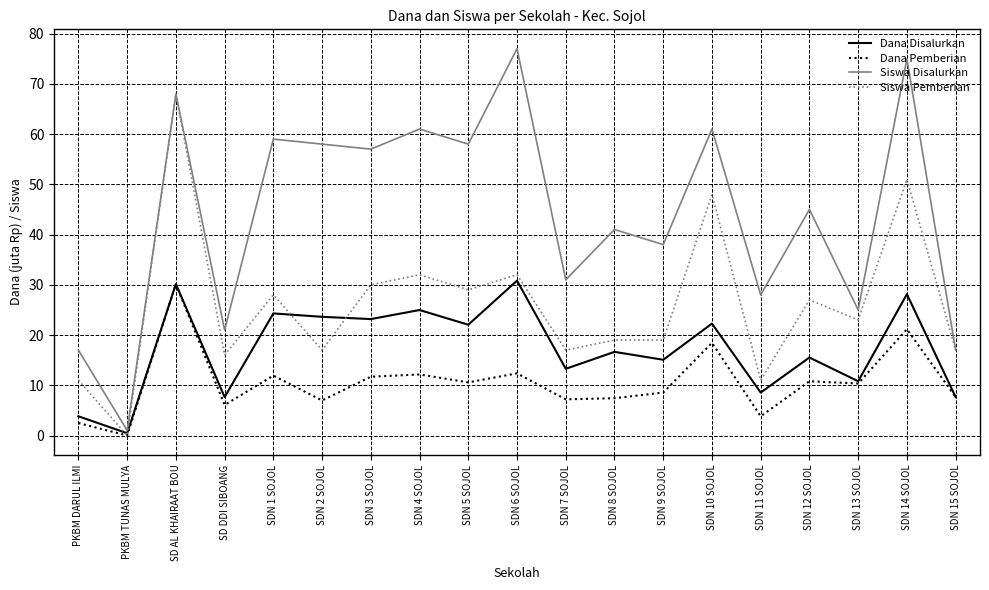

What is the greatest value displayed?

77.0